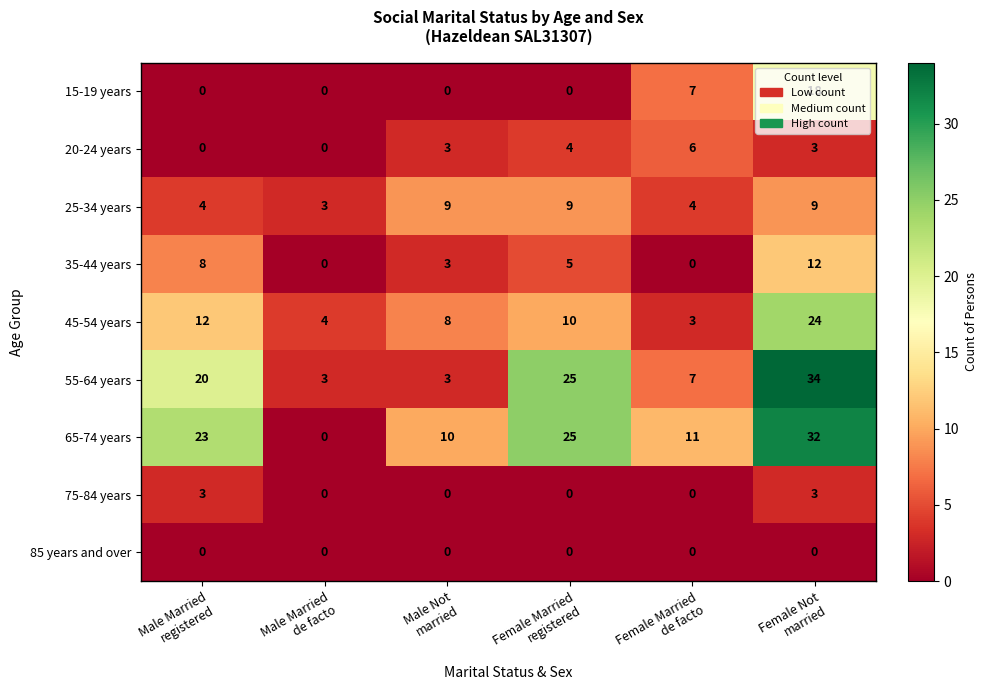

At which category is the sum across all series the highest?

Female Not
married